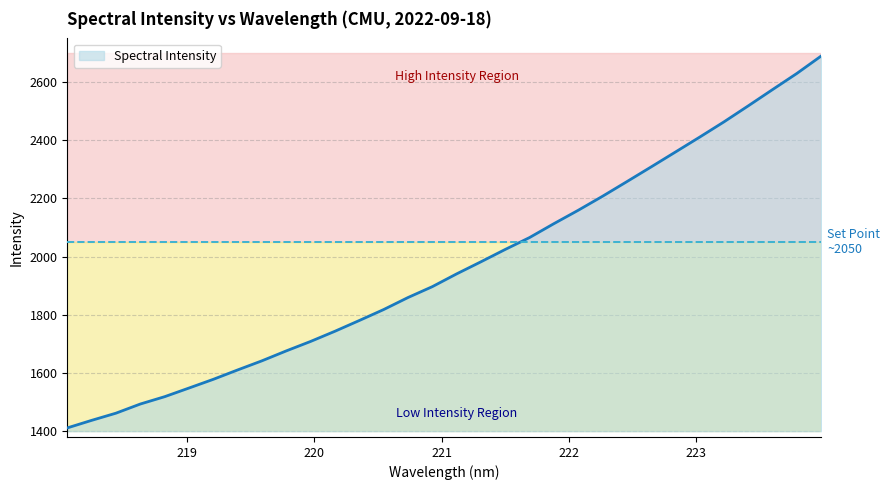

What is the difference between the maximum and minimum values?

1278.2